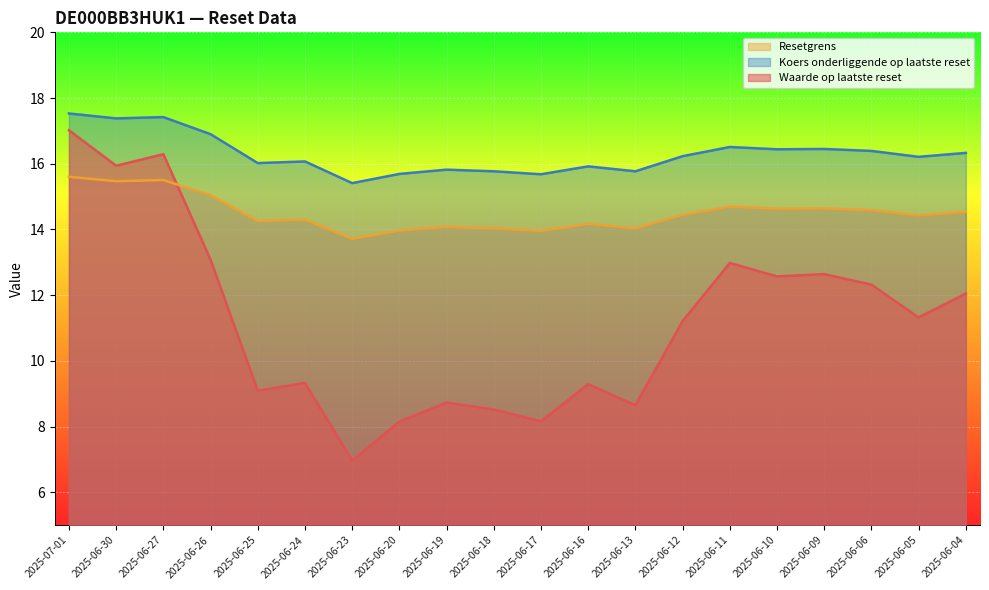

List the labels in order of Resetgrens value, smallest first.

2025-06-23, 2025-06-17, 2025-06-20, 2025-06-18, 2025-06-13, 2025-06-19, 2025-06-16, 2025-06-25, 2025-06-24, 2025-06-05, 2025-06-12, 2025-06-04, 2025-06-06, 2025-06-10, 2025-06-09, 2025-06-11, 2025-06-26, 2025-06-30, 2025-06-27, 2025-07-01